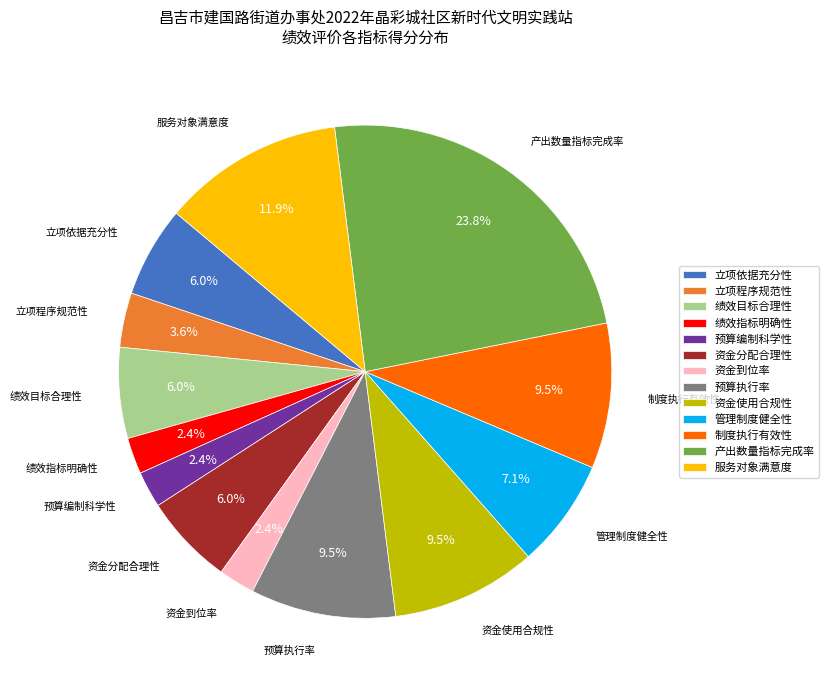

What is the largest slice in the pie chart?

产出数量指标完成率